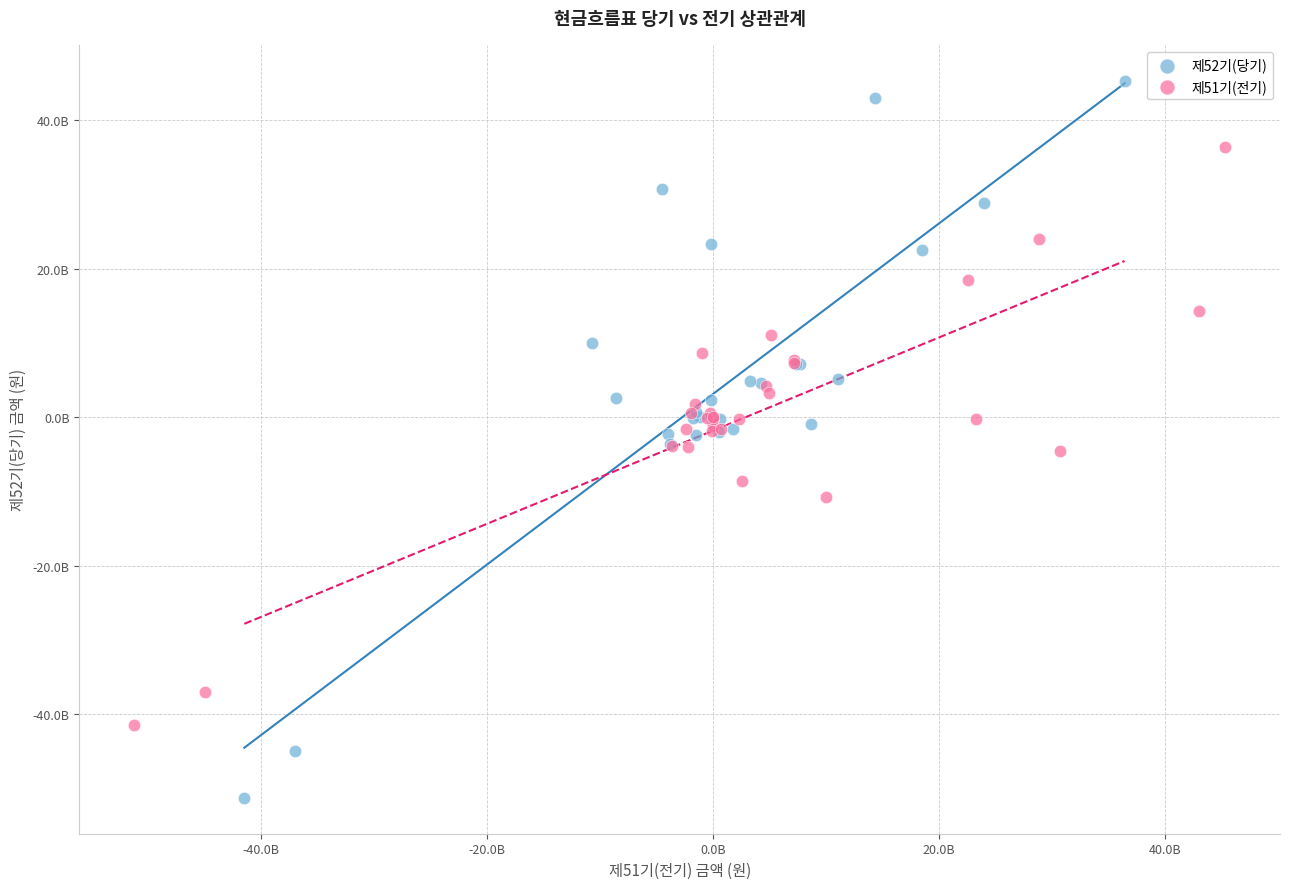

Which series contains the lowest Y value?

제52기(당기)